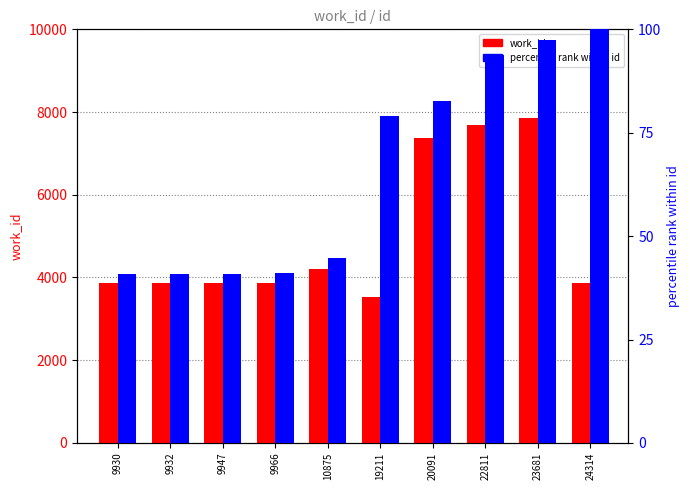

Reading left to right, transcribe all the data shown in this chart.

work_id: 9930=3866.0	9932=3866.0	9947=3866.0	9966=3866.0	10875=4195.0	19211=3535.0	20091=7370.0	22811=7685.0	23681=7846.0	24314=3866.0
percentile rank within id: 9930=40.8	9932=40.8	9947=40.9	9966=41.0	10875=44.7	19211=79.0	20091=82.6	22811=93.8	23681=97.4	24314=100.0